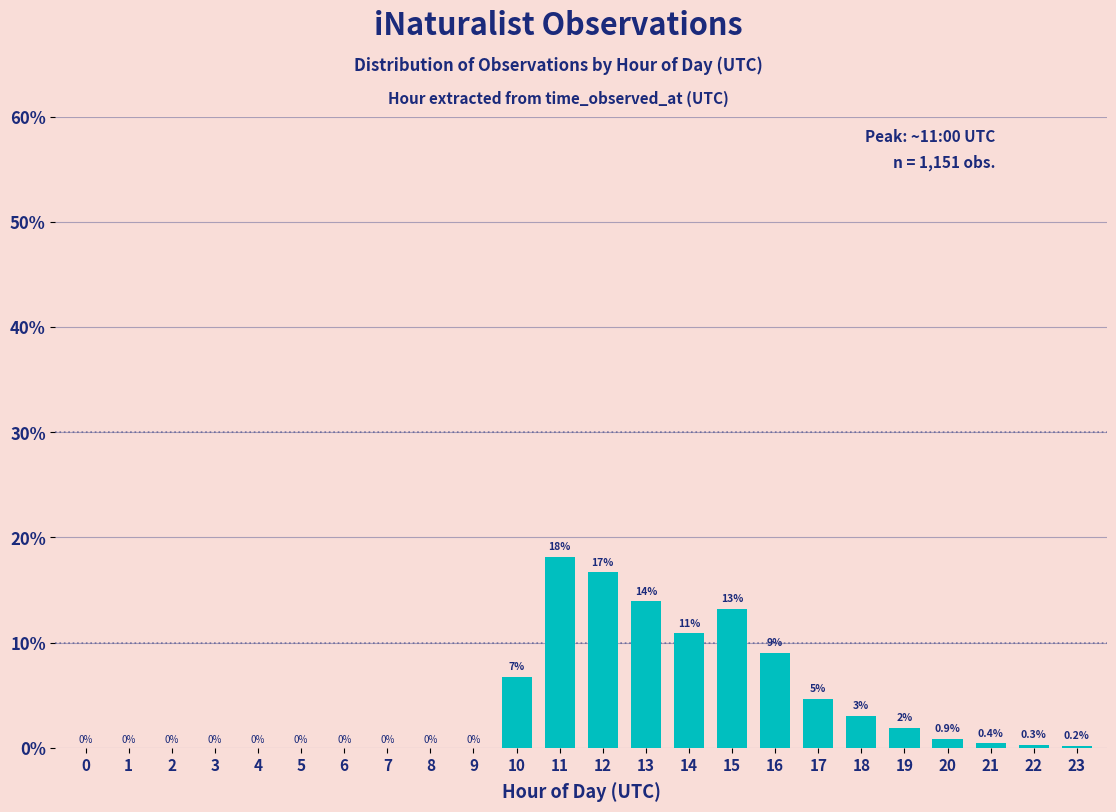

The chart shows a value of 0.0 at 7. True or false?

True